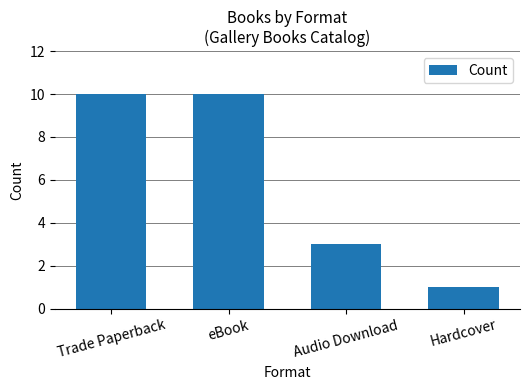

The value at Trade Paperback is 17. True or false?

False